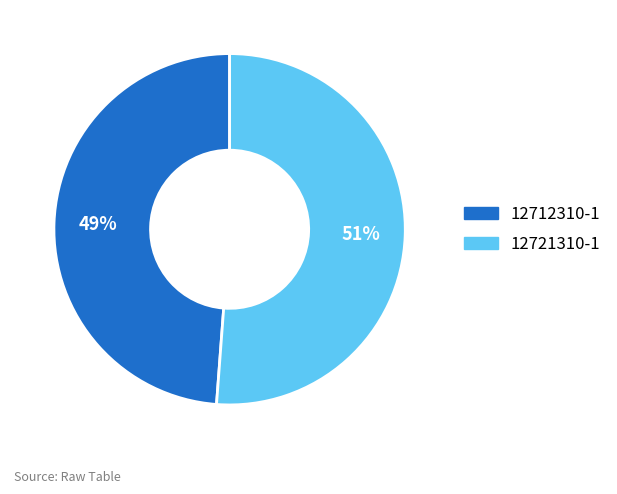

The 12721310-1 slice represents 51% of the pie. True or false?

True